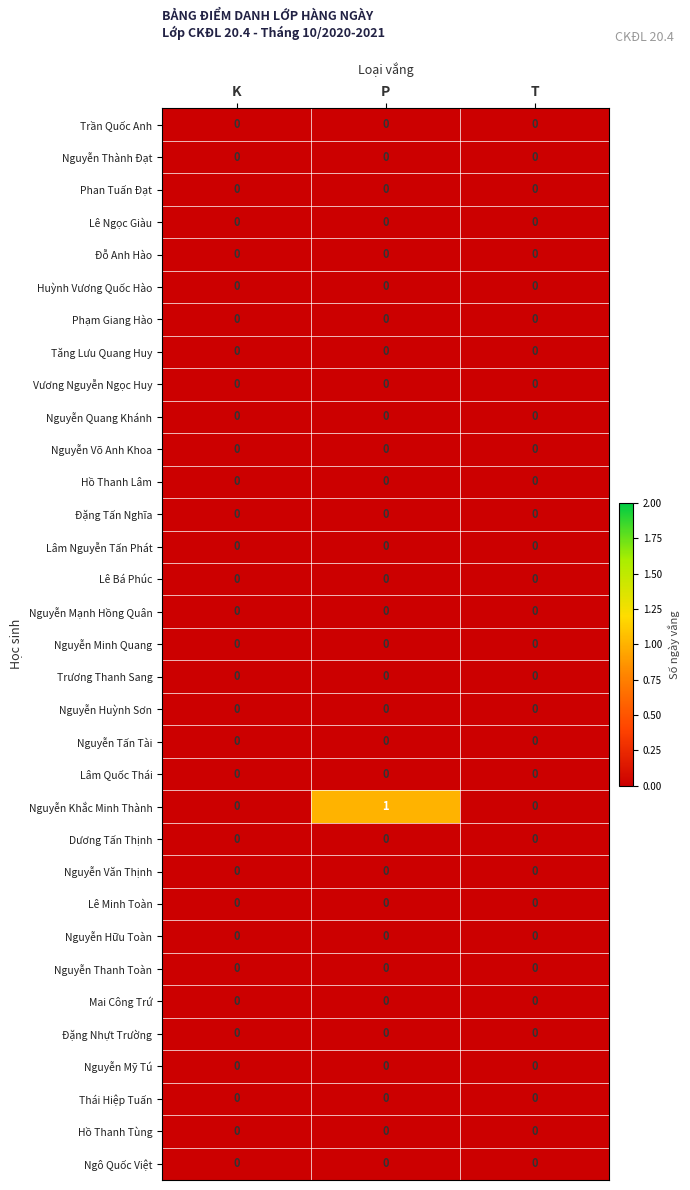

Which series has the widest spread of values?

Nguyễn Khắc Minh Thành